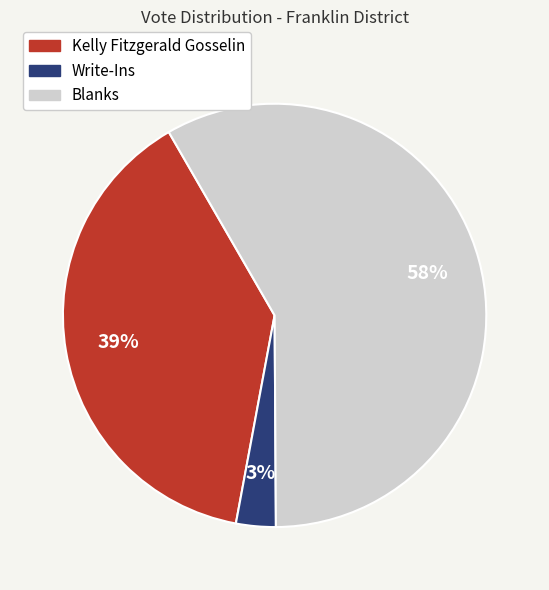

To the nearest percent, what is the average slice percentage?

33%